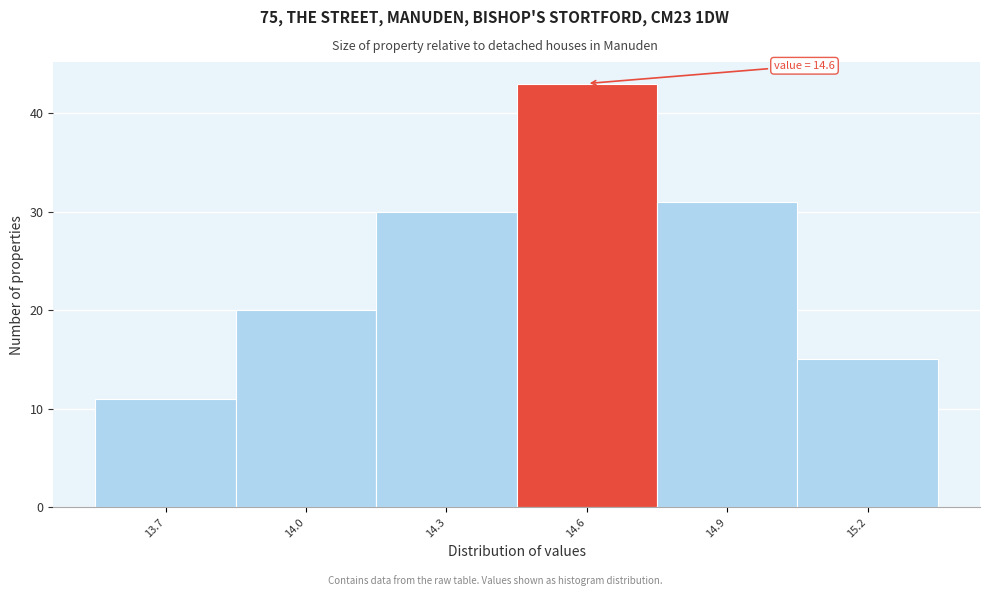

Over which range of the x-axis is the bar tallest?

14.45 to 14.75